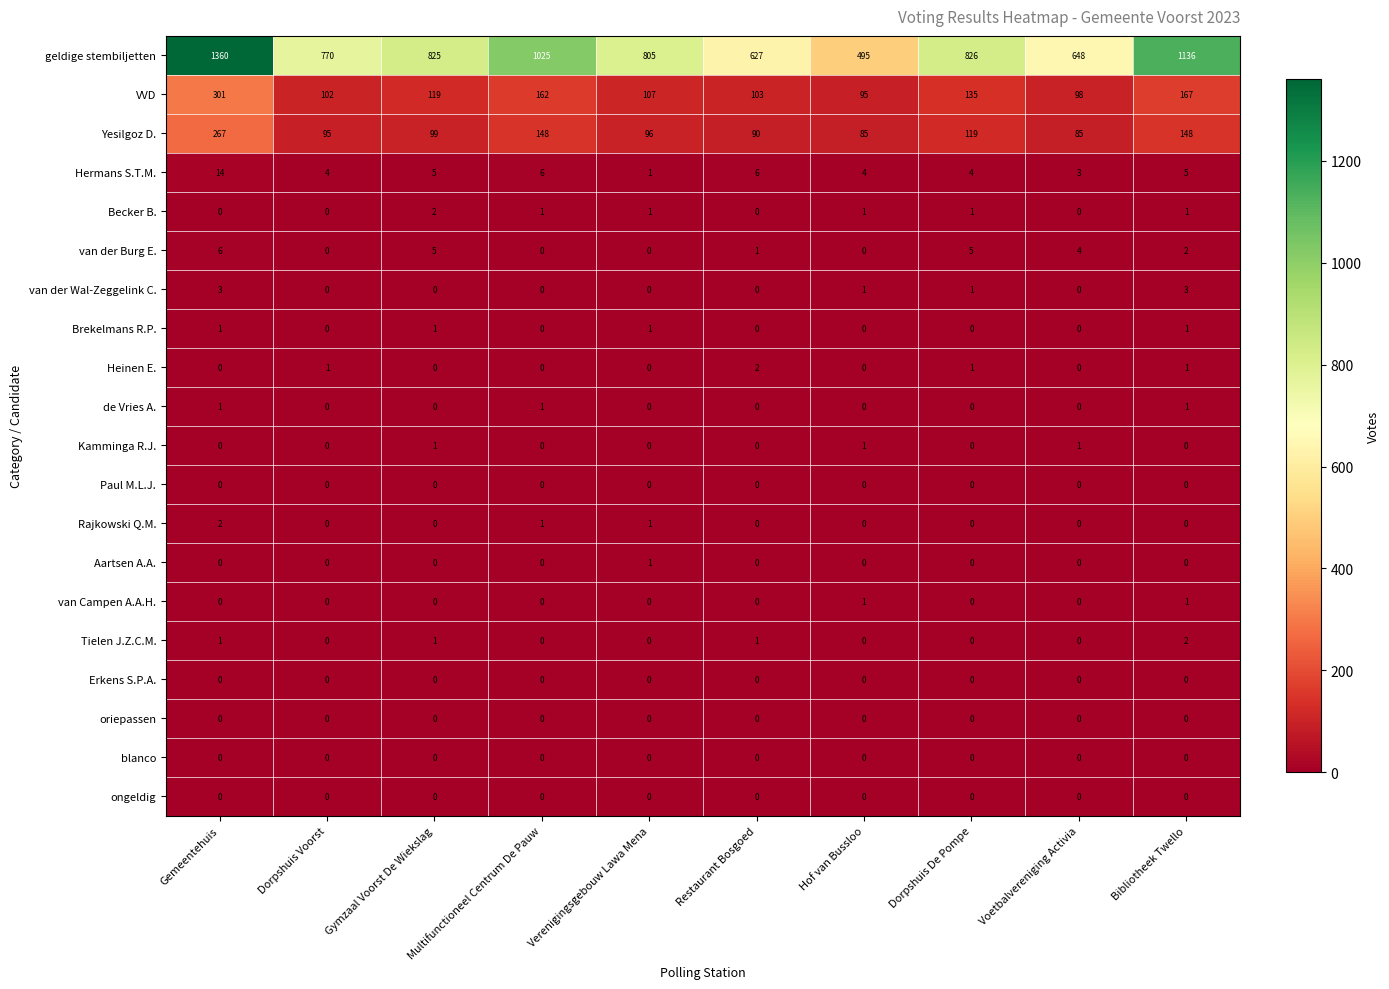

Which series has the largest range (max minus min)?

geldige stembiljetten